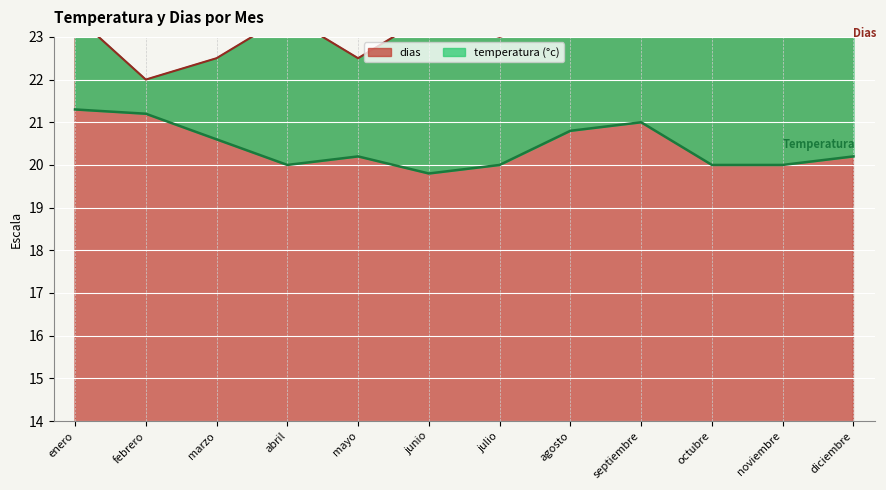

What is the sum of all dias values?

280.0